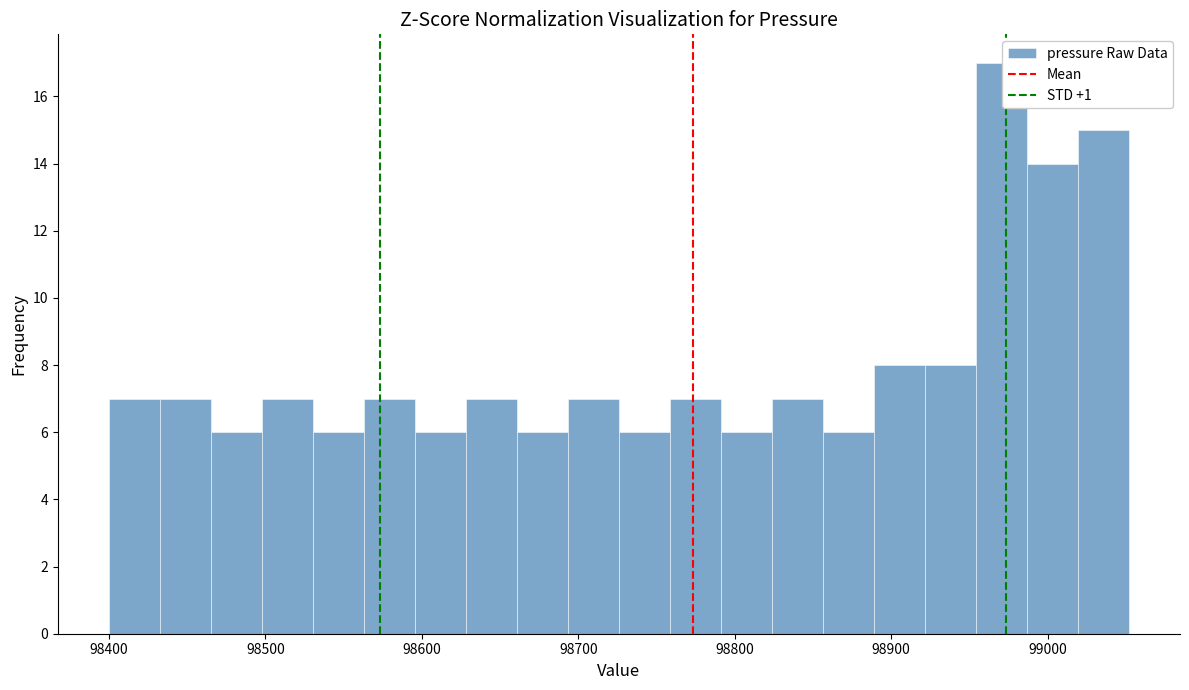

Read against the x-axis, roughly where is the centre of the tallest bar?

98970